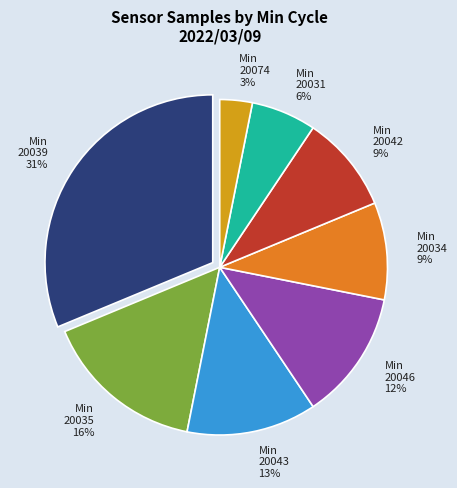

How many segments does this pie chart have?

8